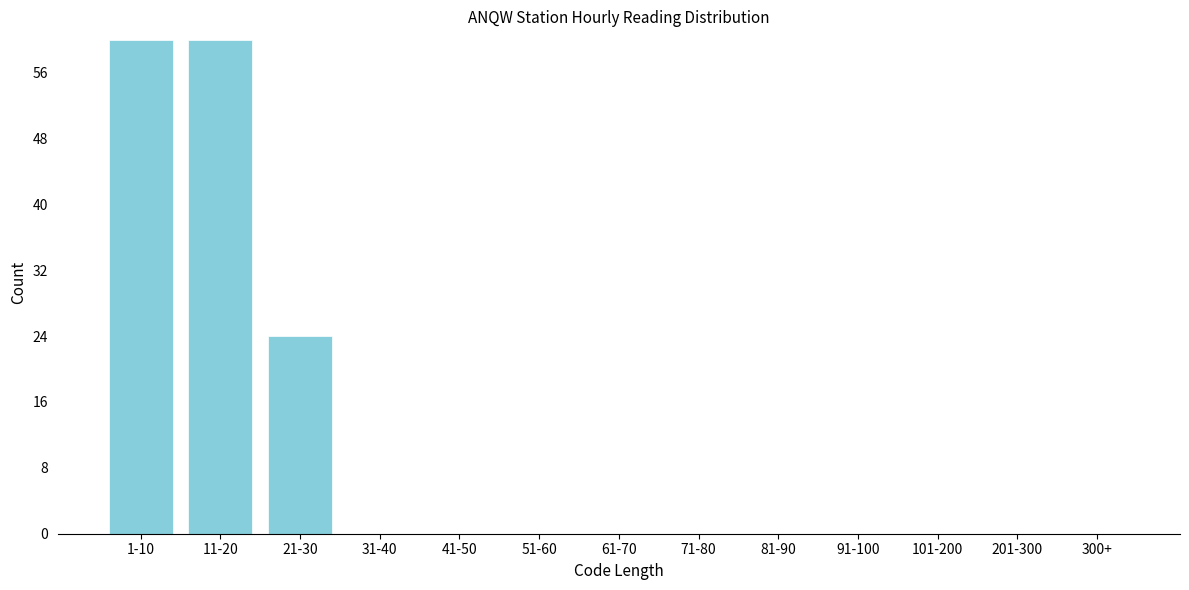

Reading left to right, extract all data points from this chart.

1-10=60	11-20=60	21-30=24	31-40=0	41-50=0	51-60=0	61-70=0	71-80=0	81-90=0	91-100=0	101-200=0	201-300=0	300+=0